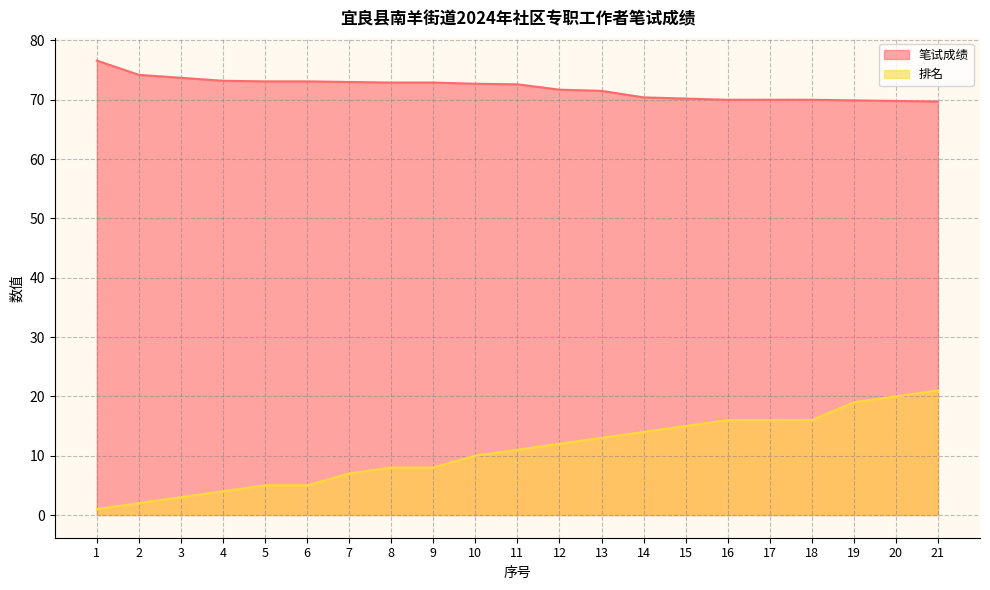

Where does the 笔试成绩 series first go above 72?

1